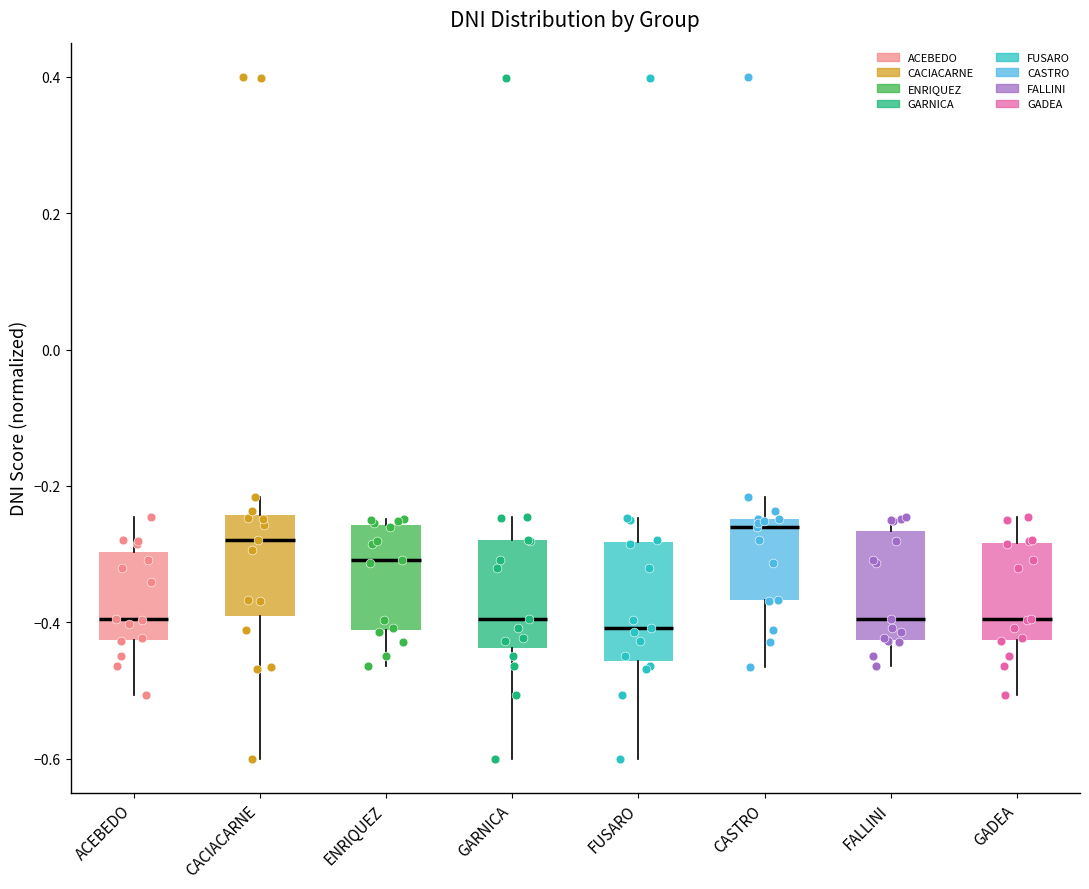

Reading left to right, transcribe this box plot: for each box, give where its median line is, the range the box spans, and where its two whiskers end, as read against the y-axis. The values are not printed on the chart, so give them approximately, as read against the axis.

ACEBEDO: median -0.40, box -0.42 to -0.30, whiskers -0.50 to -0.24
CACIACARNE: median -0.28, box -0.40 to -0.24, whiskers -0.60 to -0.22
ENRIQUEZ: median -0.30, box -0.42 to -0.26, whiskers -0.46 to -0.24
GARNICA: median -0.40, box -0.44 to -0.28, whiskers -0.60 to -0.24
FUSARO: median -0.40, box -0.46 to -0.28, whiskers -0.60 to -0.24
CASTRO: median -0.26, box -0.36 to -0.24, whiskers -0.46 to -0.22
FALLINI: median -0.40, box -0.42 to -0.26, whiskers -0.46 to -0.24
GADEA: median -0.40, box -0.42 to -0.28, whiskers -0.50 to -0.24